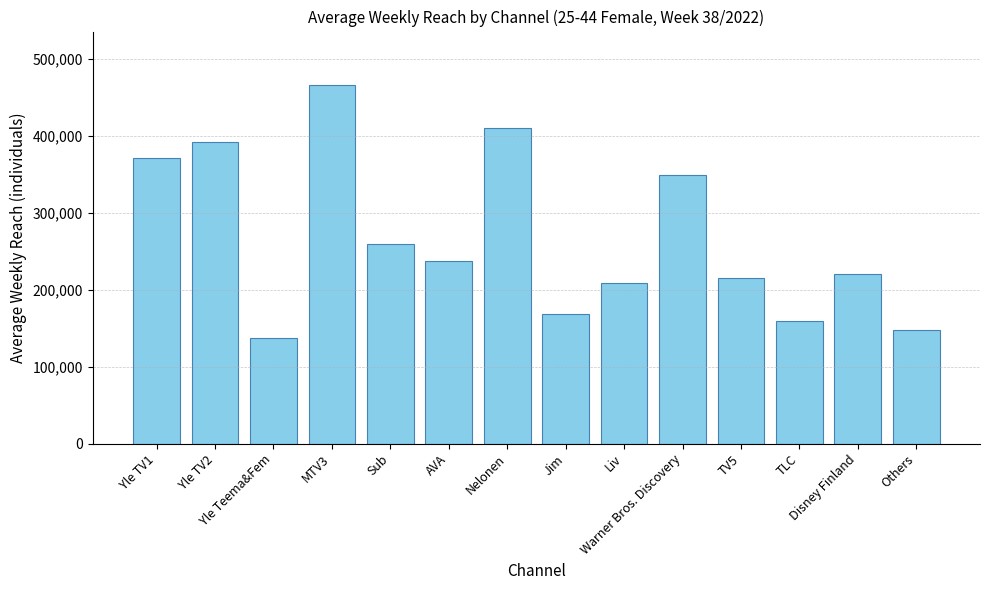

What is the difference between the maximum and second lowest values?

318000